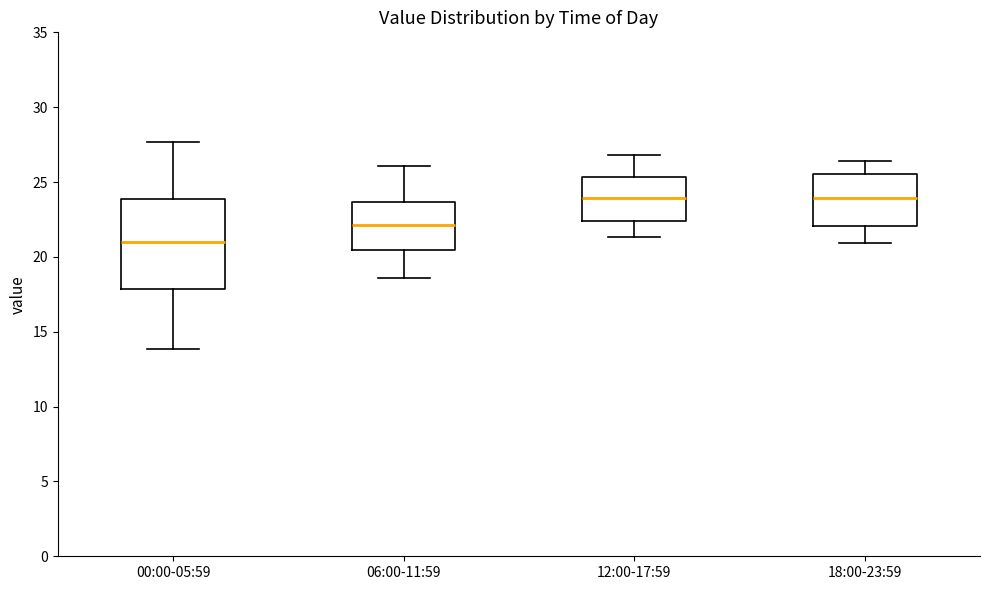

Reading left to right, read every box against the y-axis: the position of its median line, the range the box covers, and the ends of its whiskers. The values are not printed on the chart, so give them approximately, as read against the axis.

00:00-05:59: median 21.0, box 18.0 to 24.0, whiskers 14.0 to 27.5
06:00-11:59: median 22.0, box 20.5 to 23.5, whiskers 18.5 to 26.0
12:00-17:59: median 24.0, box 22.5 to 25.5, whiskers 21.5 to 27.0
18:00-23:59: median 24.0, box 22.0 to 25.5, whiskers 21.0 to 26.5